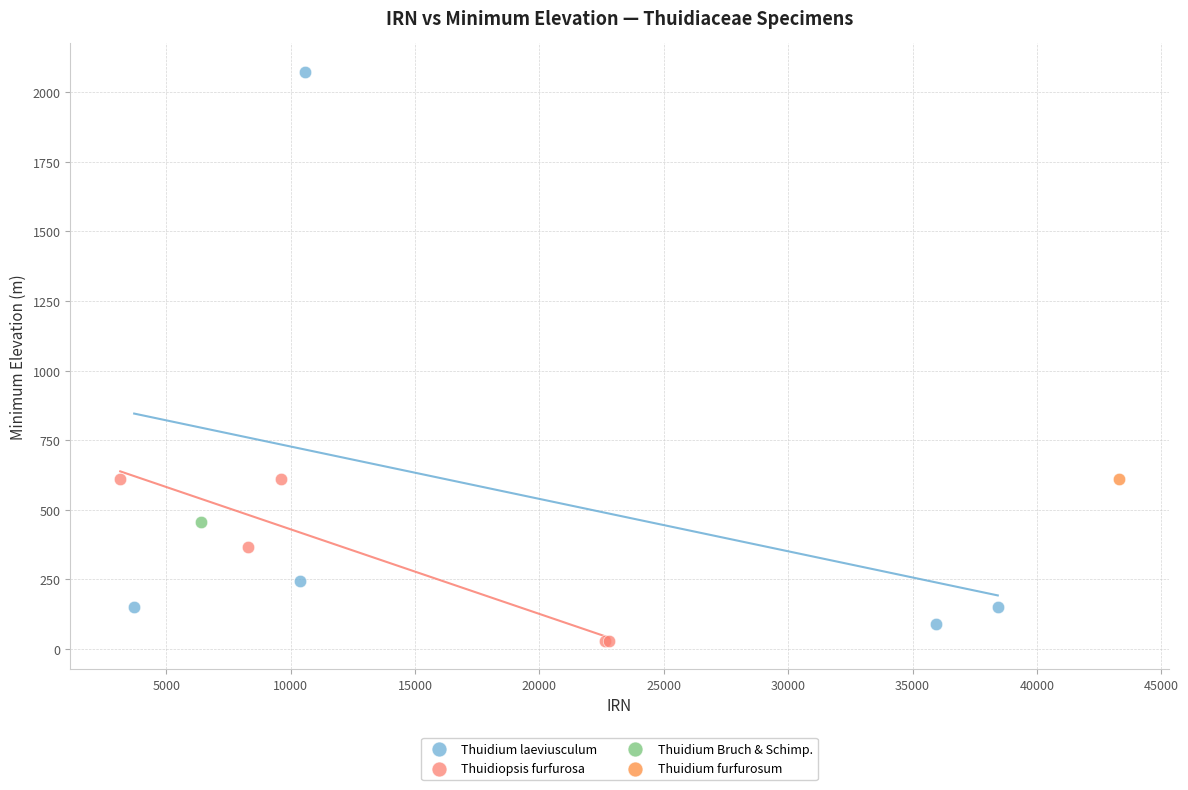

Which series contains the lowest Y value?

Thuidiopsis furfurosa